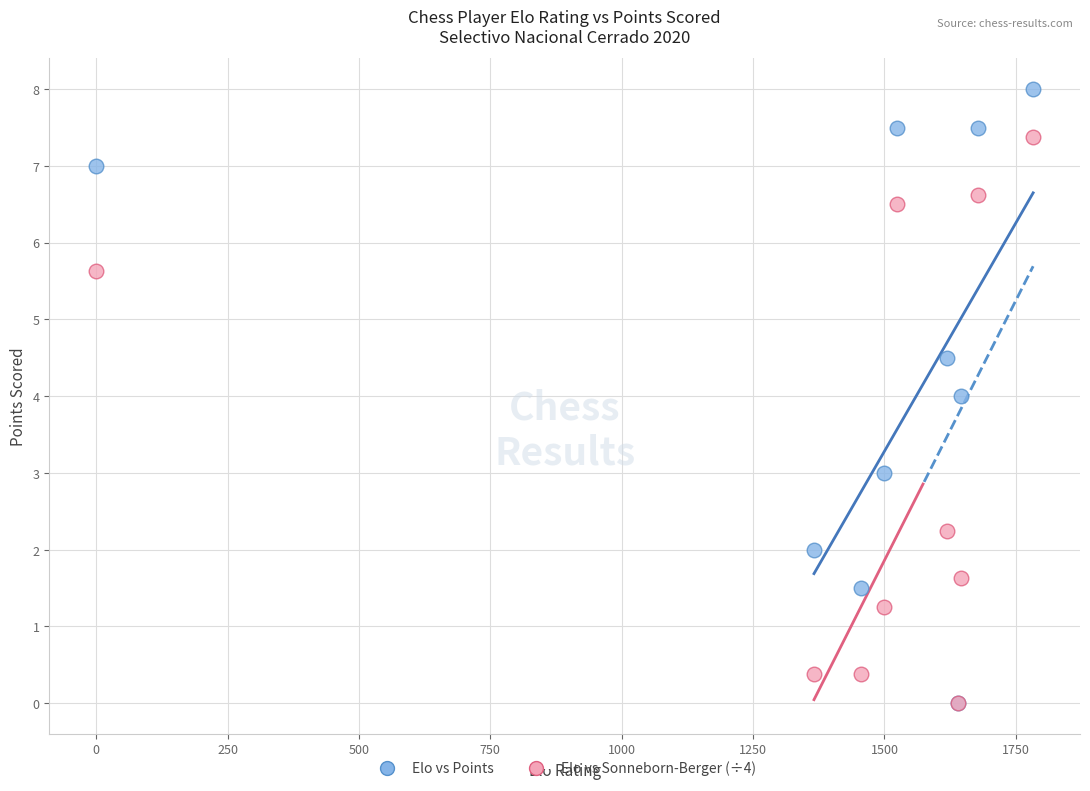

What are all the series names shown in the legend?

Elo vs Points, Elo vs Sonneborn-Berger (÷4)